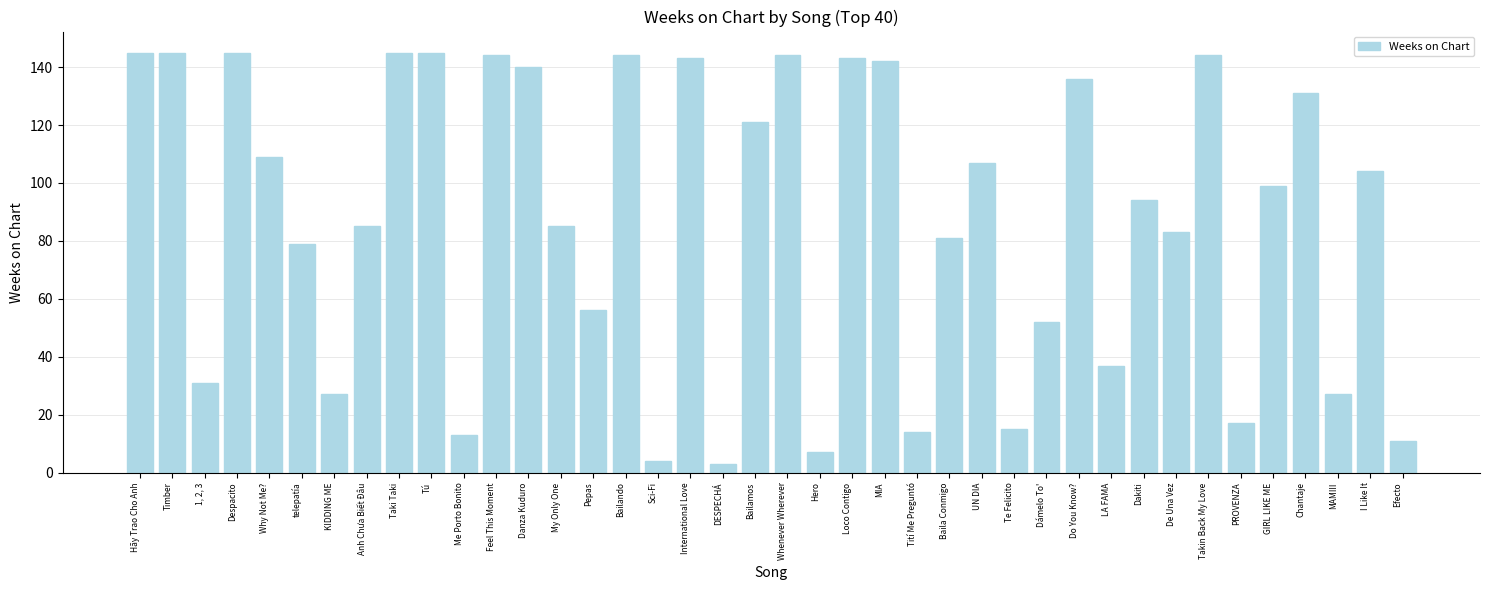

Between Why Not Me? and Bailando, which is larger?

Bailando